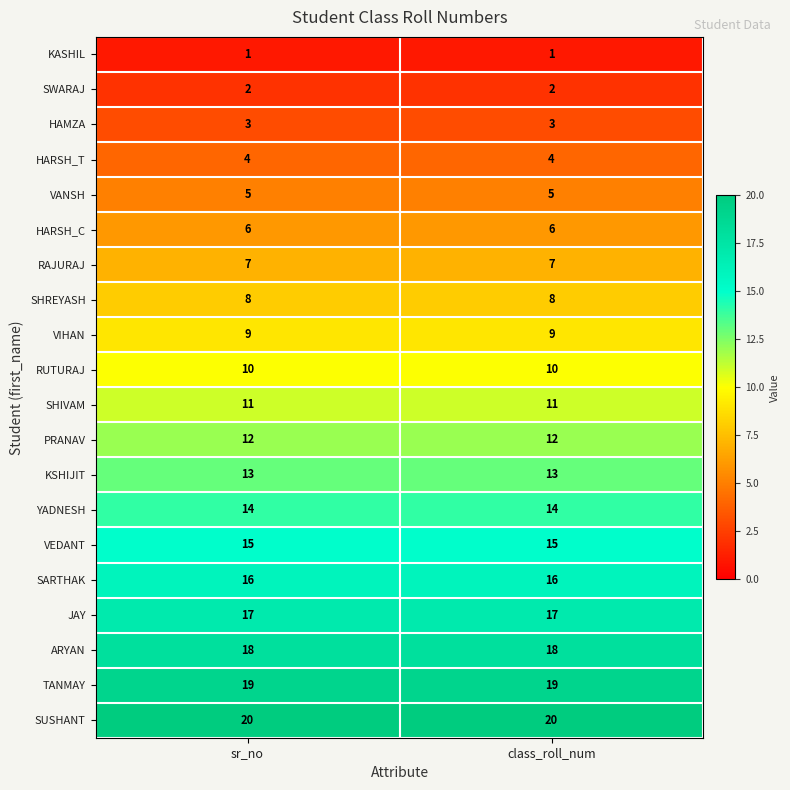

How many data points does each series have?

2